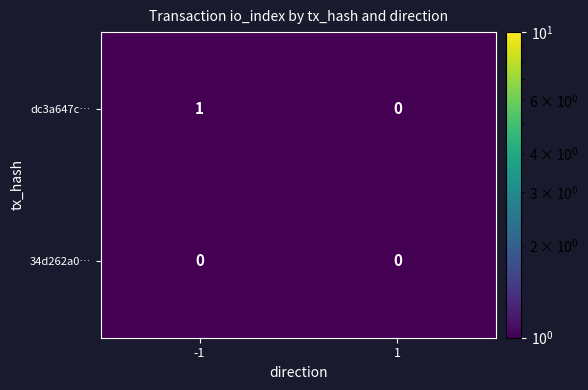

Between -1 and 1, which series saw the biggest shift?

dc3a647c…